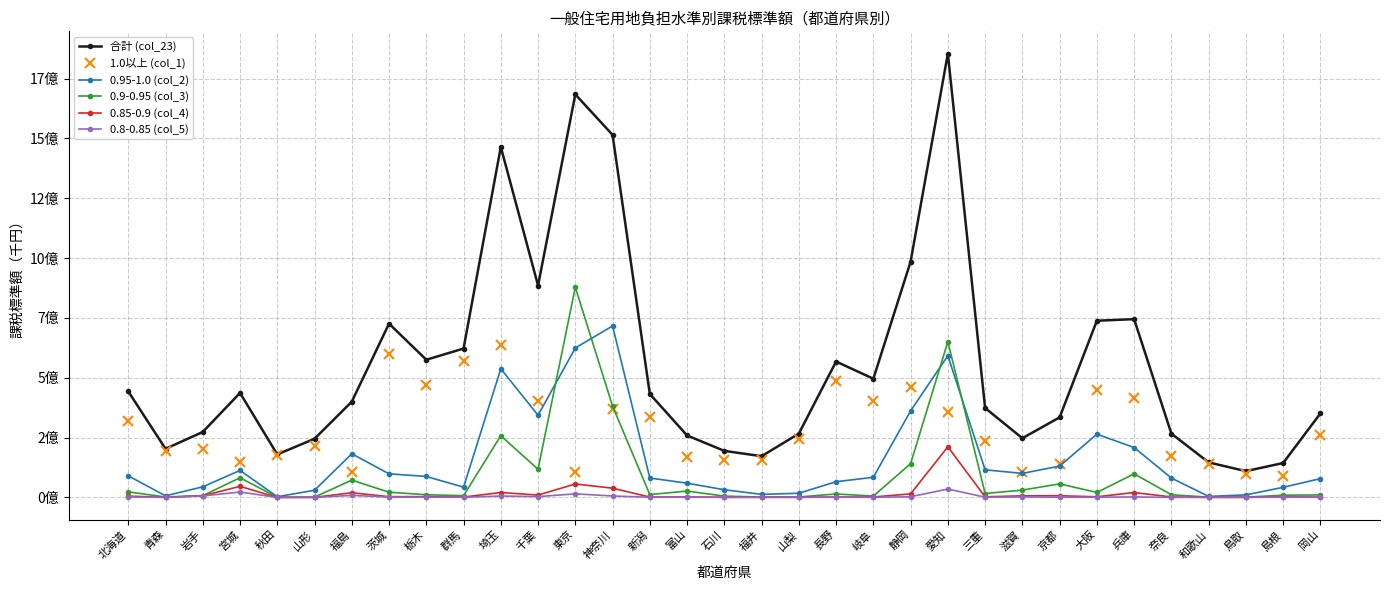

At which category does 0.95-1.0 (col_2) reach its first local peak?

宮城